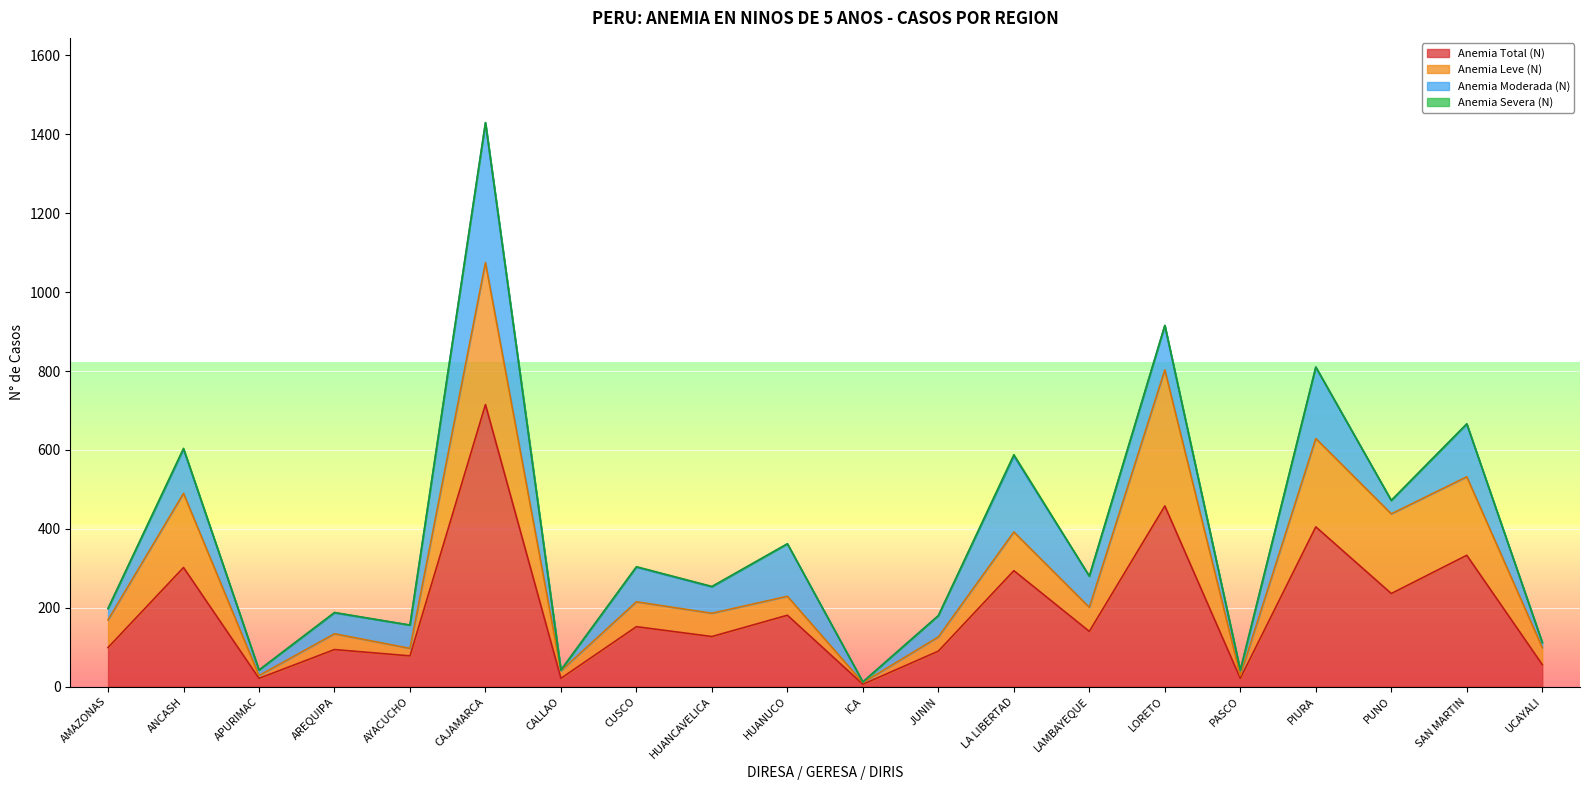

True or false: Anemia Moderada (N) has a value of 96 at AYACUCHO.

False